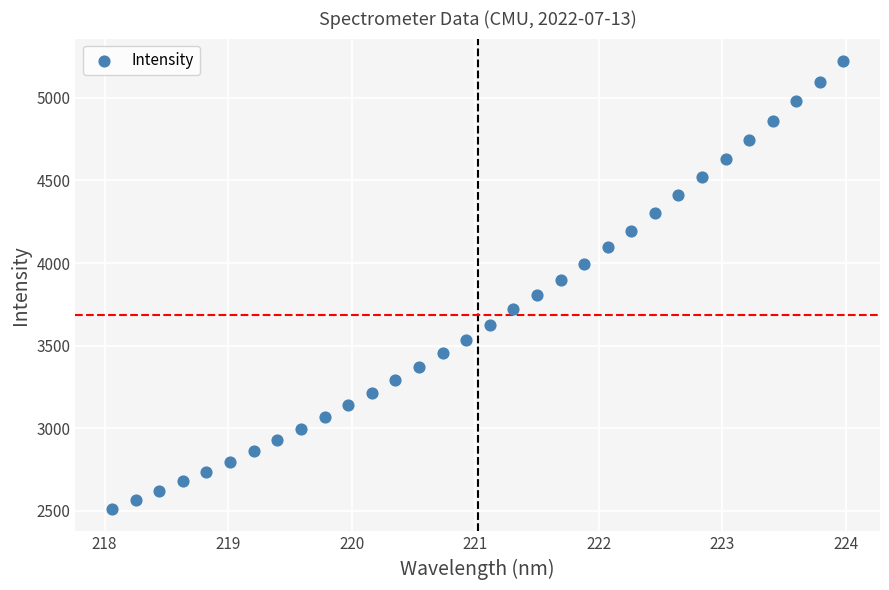

What is the range of Y values (max minus min)?

2711.2